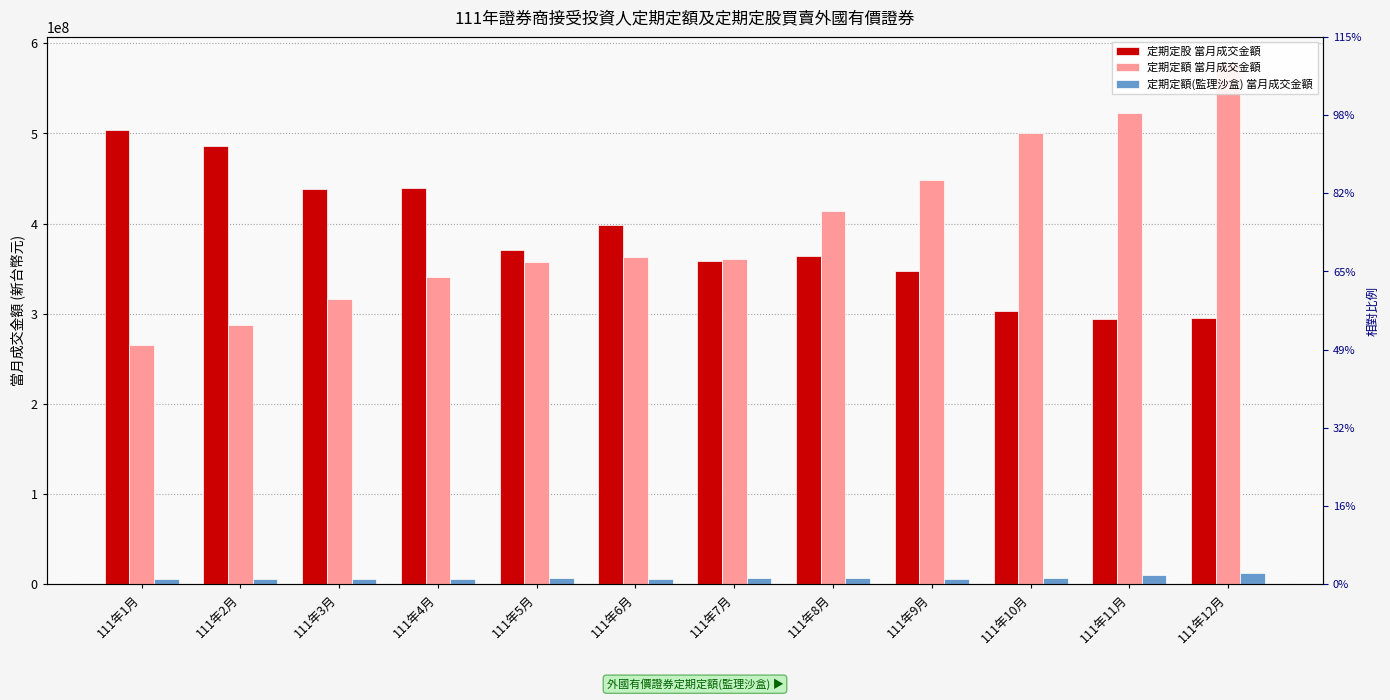

Which series has the widest spread of values?

定期定額 當月成交金額